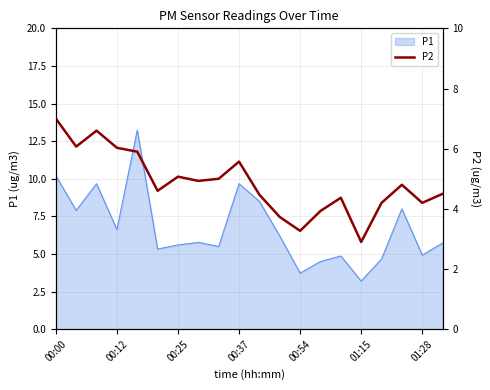

How many points are higher than both their immediate neighbors (excluding endpoints)?

5